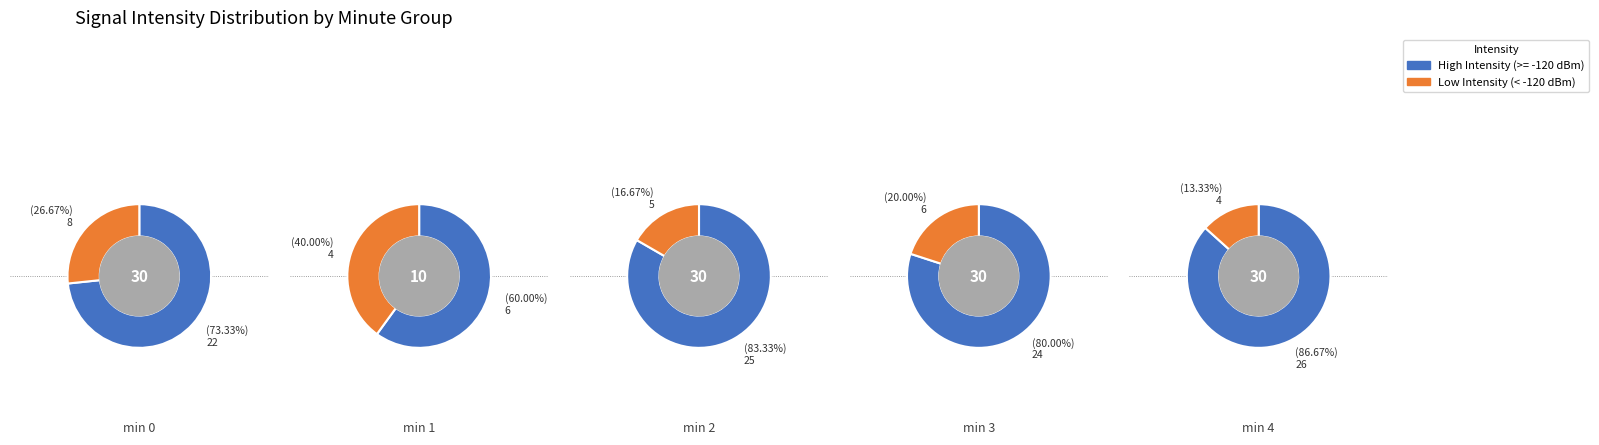

What is the spread (max minus min) of values at 0?

14